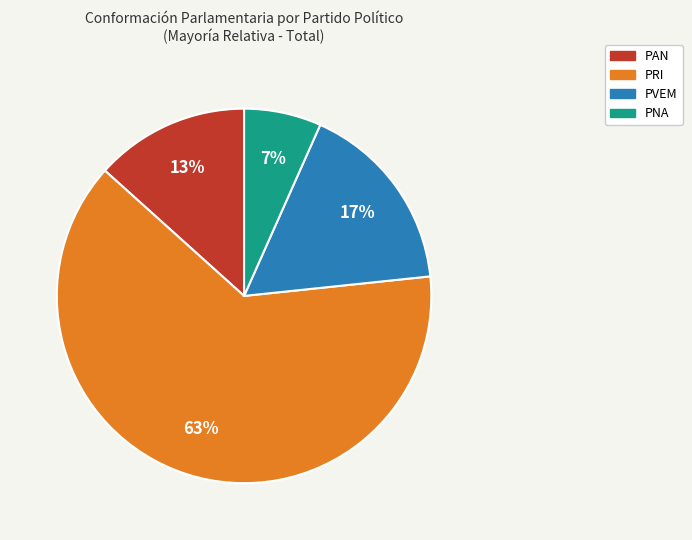

Is there any slice that represents more than half of the pie?

Yes